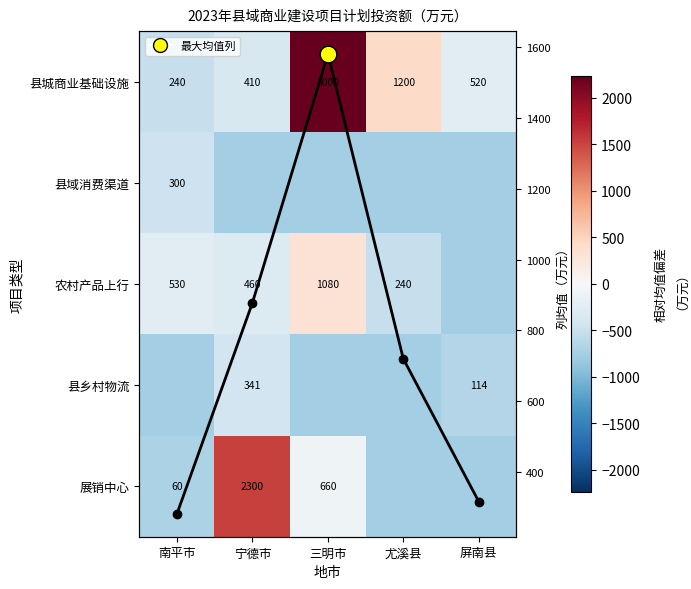

What is the lowest value of the 列均值（万元） series?

282.5